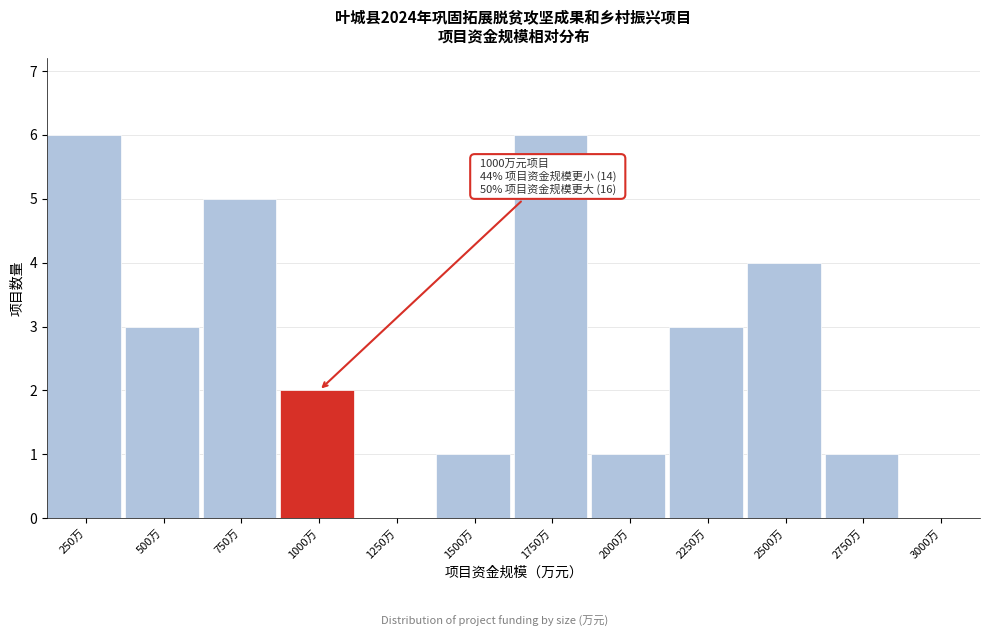

Reading left to right, extract all data points from this chart.

250万=6	500万=3	750万=5	1000万=2	1250万=0	1500万=1	1750万=6	2000万=1	2250万=3	2500万=4	2750万=1	3000万=0